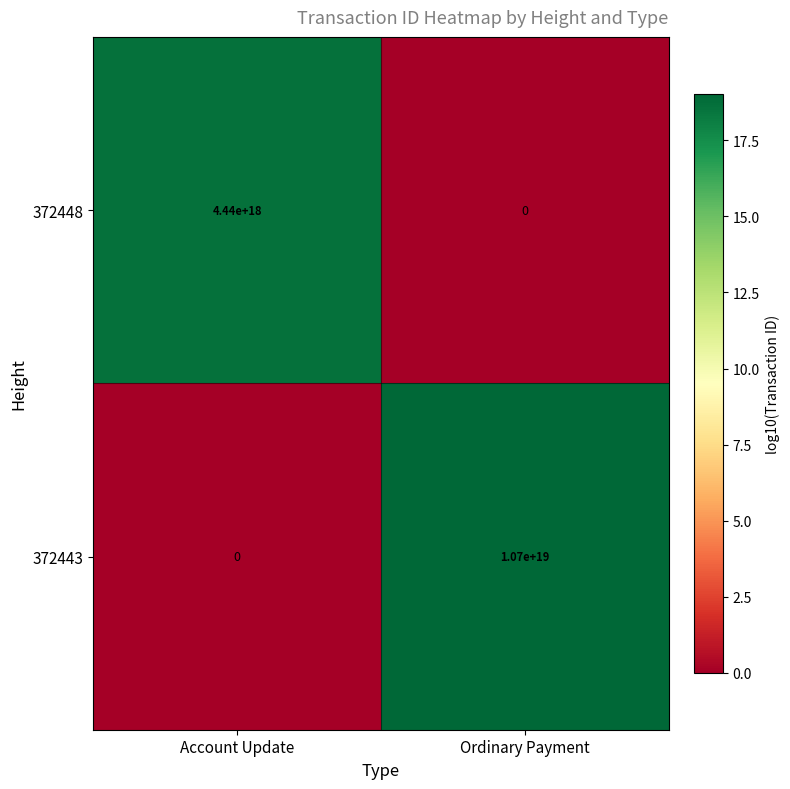

True or false: 372443 has a value of 6021225749560889344 at Account Update.

False